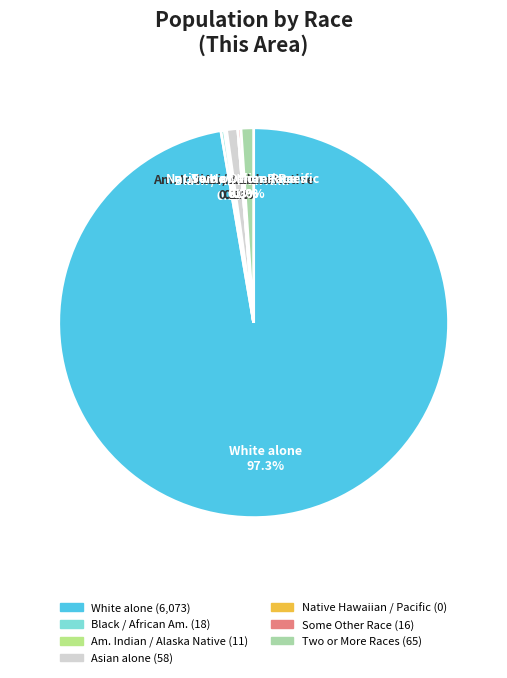

Is there a majority slice in this chart?

Yes